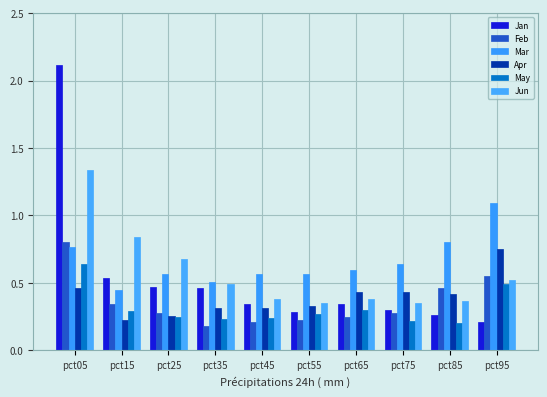

List the labels in order of Jan value, largest first.

pct05, pct15, pct25, pct35, pct65, pct45, pct75, pct55, pct85, pct95